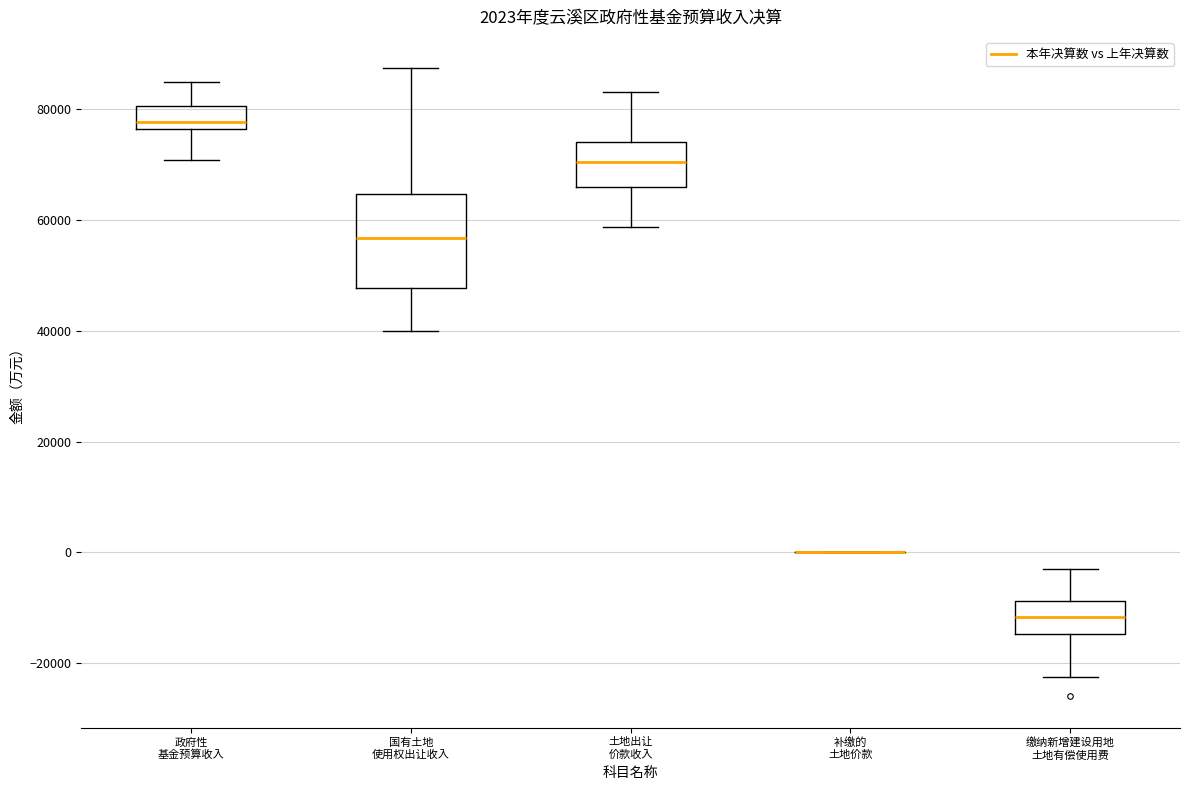

Comparing the boxes themselves (not the whiskers), which one is the tallest?

国有土地 使用权出让收入